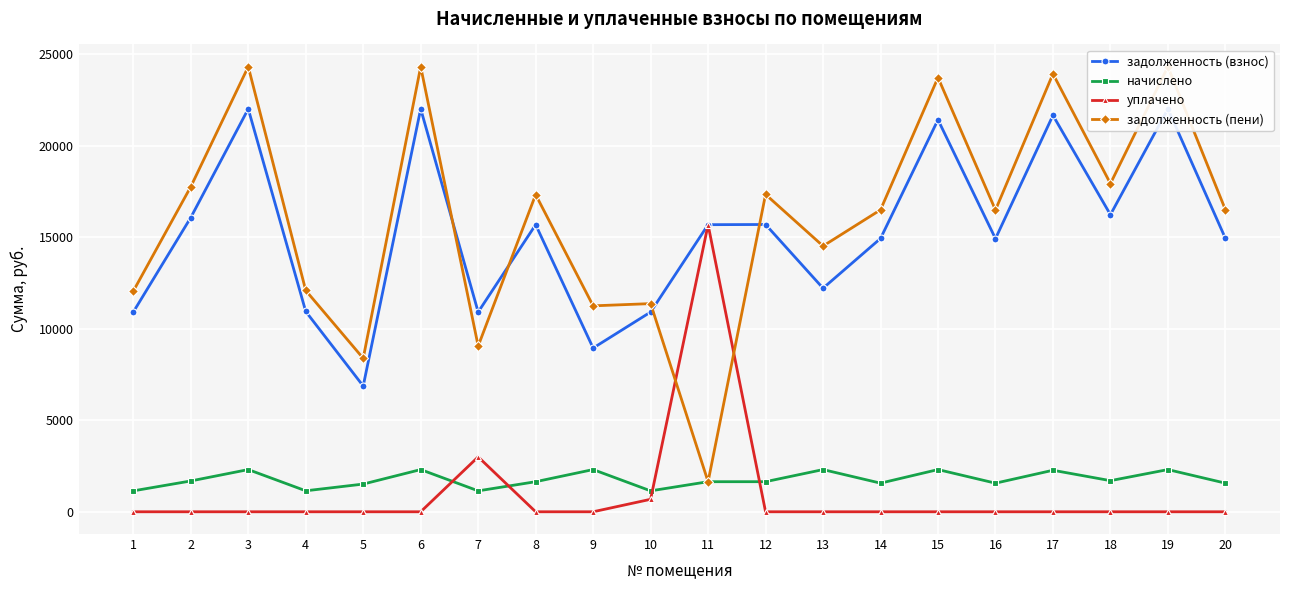

True or false: начислено has a value of 639.8 at 17.

False